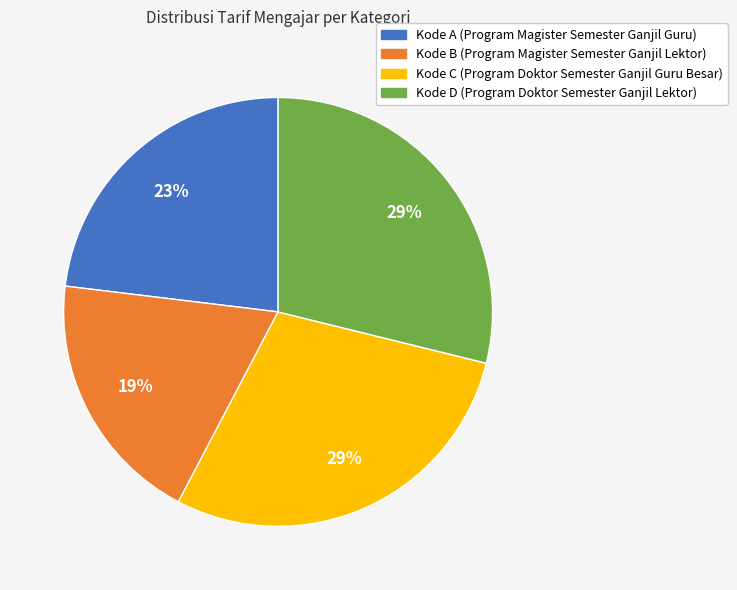

How many segments does this pie chart have?

4